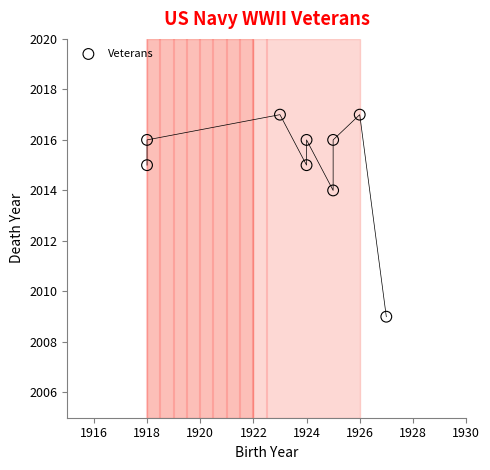

What Y value in the scatter plot is closest to 2013?

2014